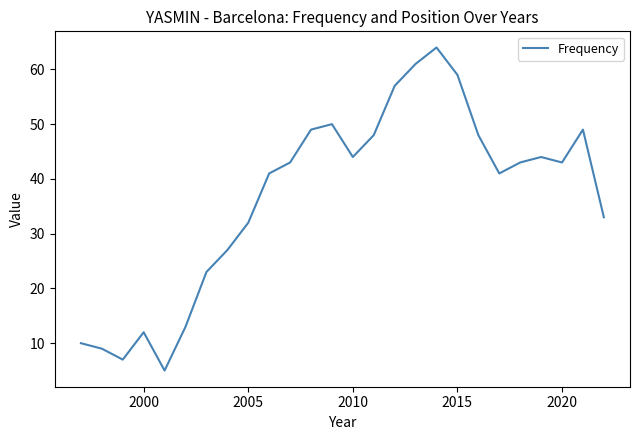

What is the maximum value shown in the chart?

64